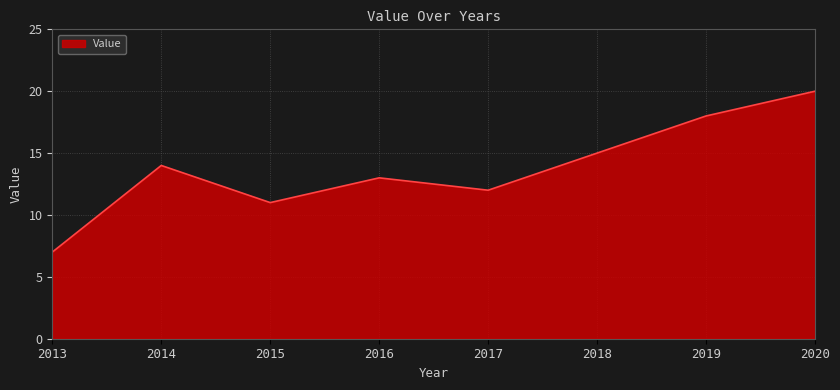

Reading right to left, what are all the values shown in this chart?

2020=20	2019=18	2018=15	2017=12	2016=13	2015=11	2014=14	2013=7